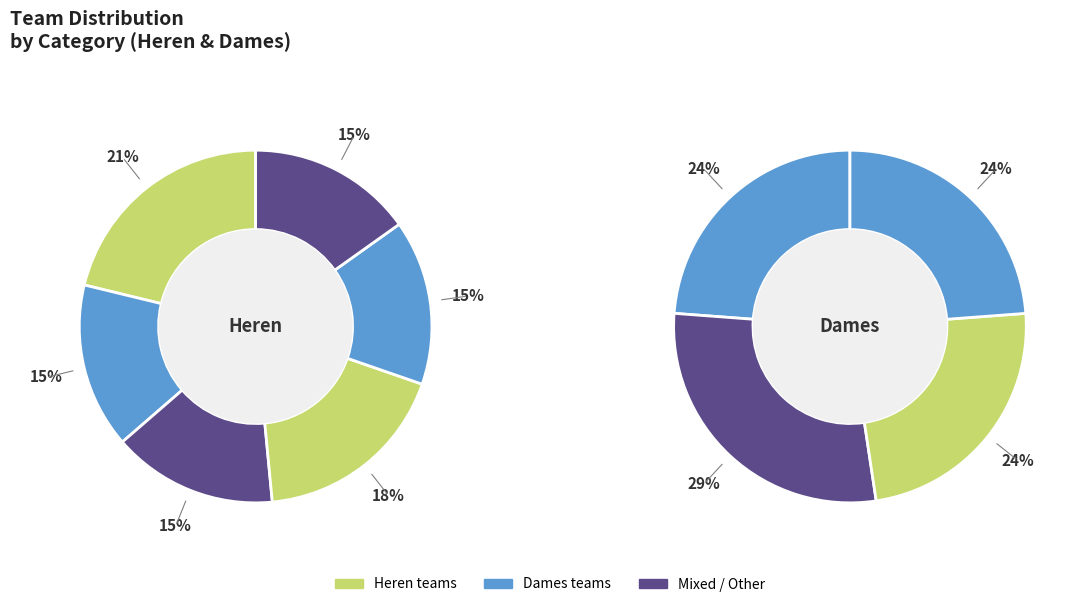

Combined, do Dames 3 and Heren 1 account for over 50%?

No